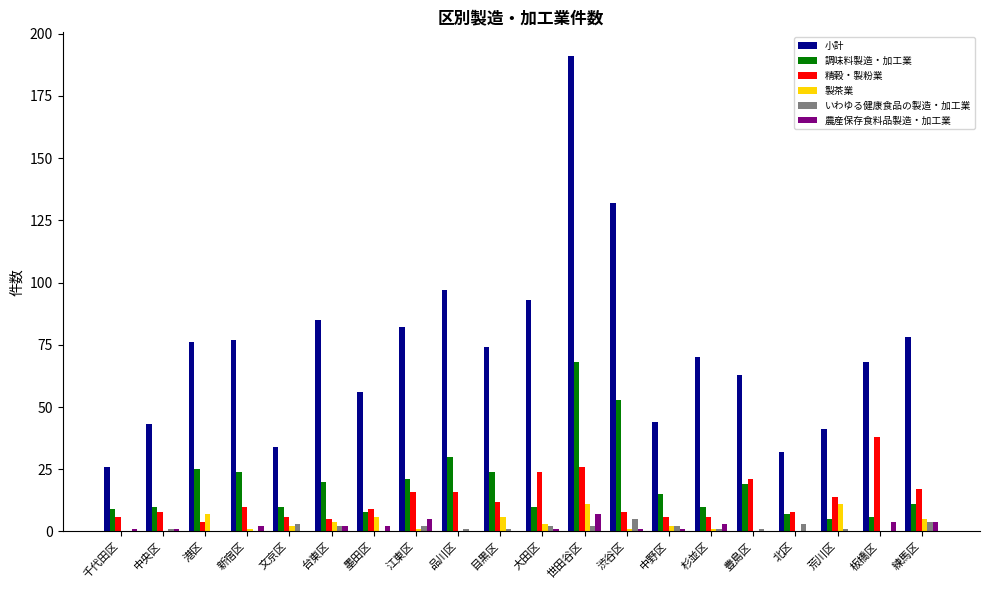

What is the sum of all 製茶業 values?

61